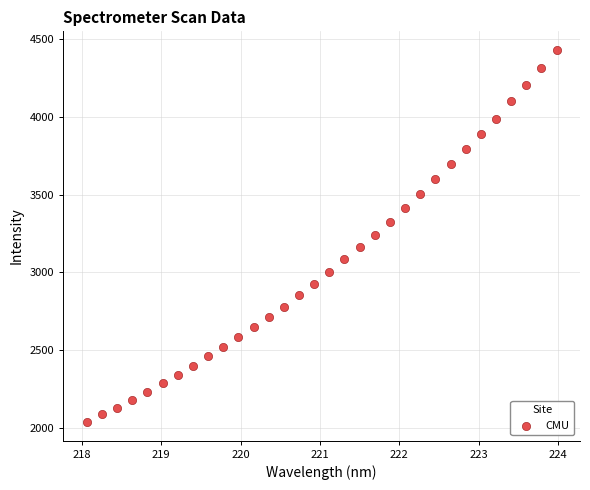

What is the range of X values (max minus min)?

5.9